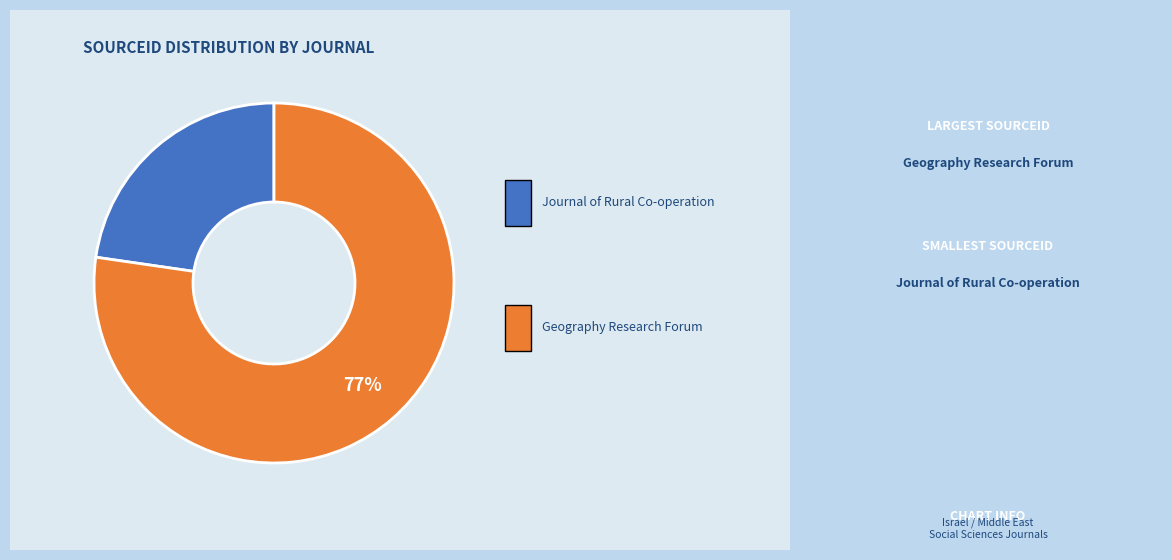

Does any single category account for the majority?

Yes